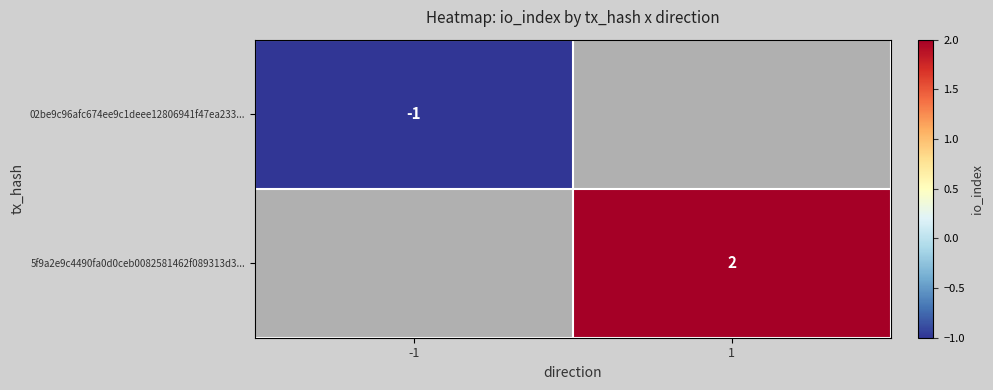

Is it true that 5f9a2e9c4490fa0d0ceb0082581462f089313d3... equals 3 at 1?

False